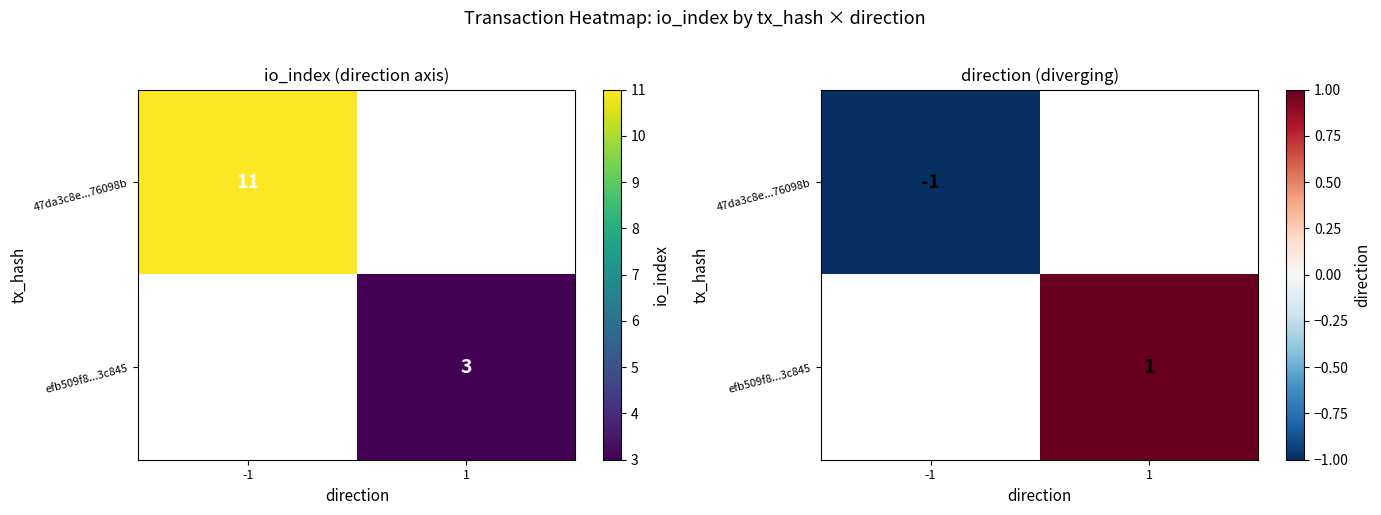

At how many categories does at least one series exceed 0?

1